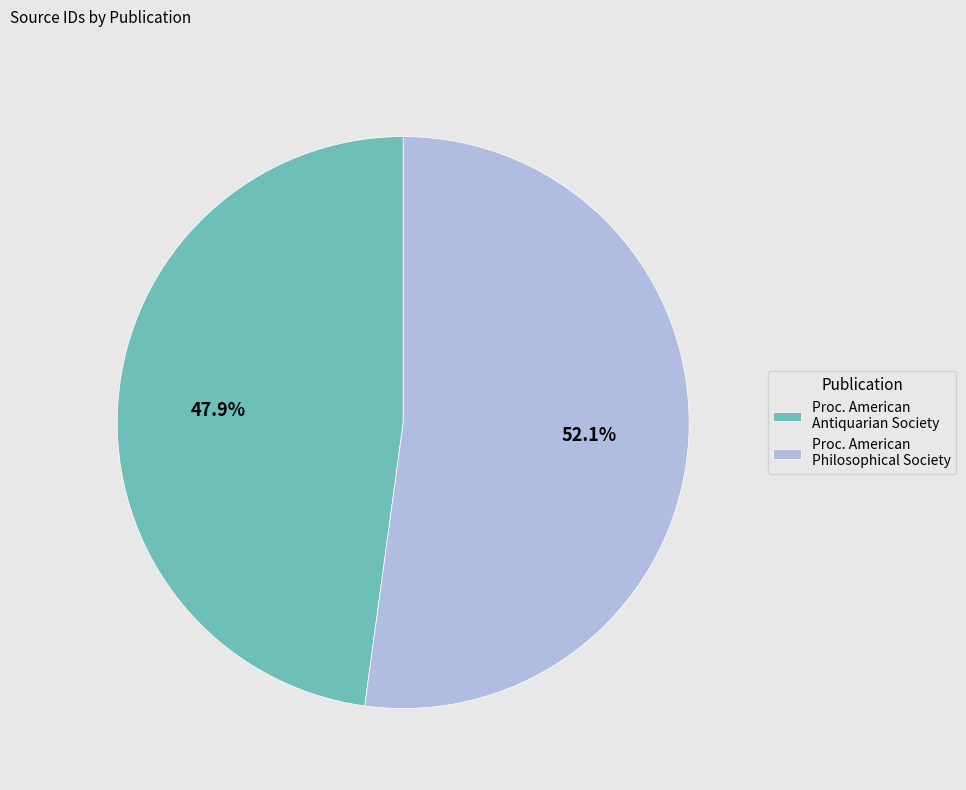

How many segments does this pie chart have?

2